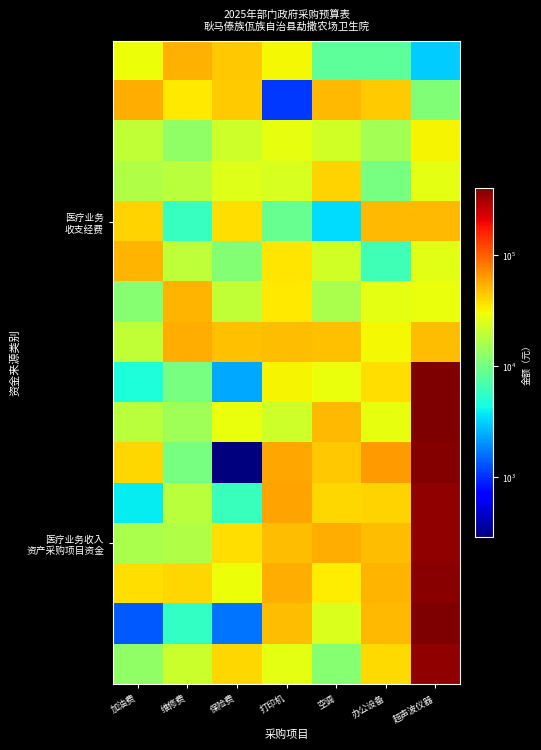

Count the number of data series in this chart.

16